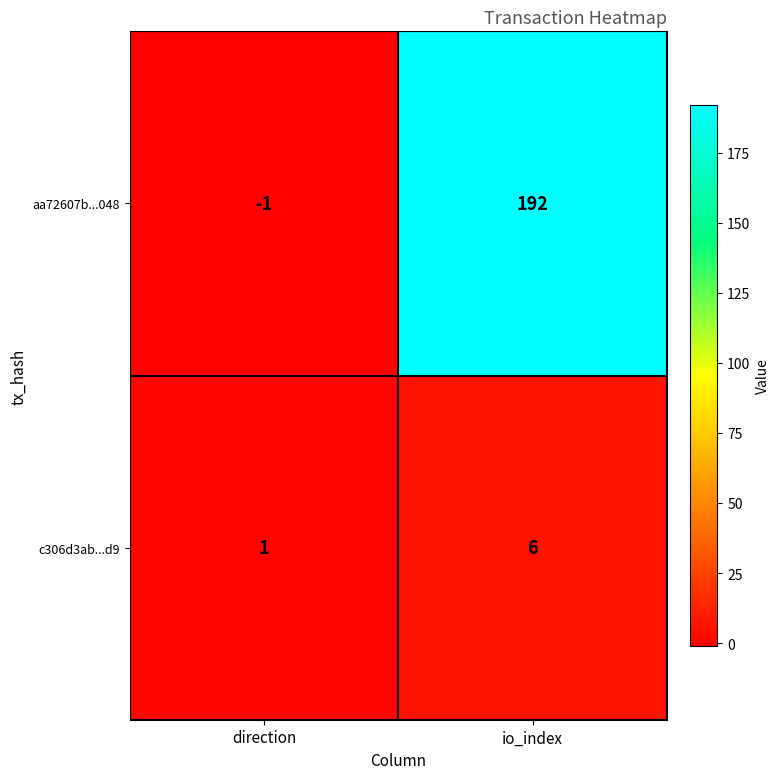

What is the difference between the aa72607b...048 values at direction and io_index?

193